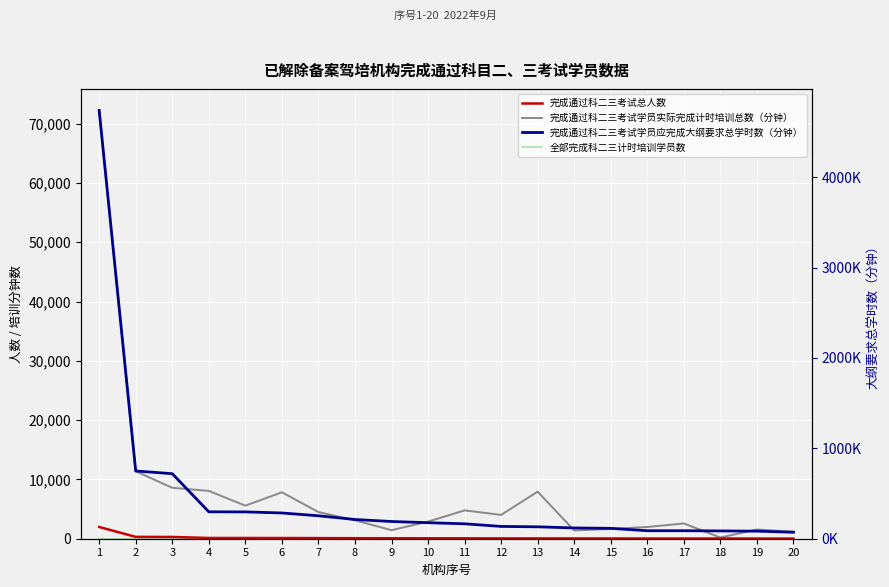

What is the sum of all 完成通过科二三考试学员实际完成计时培训总数（分钟） values?

152803